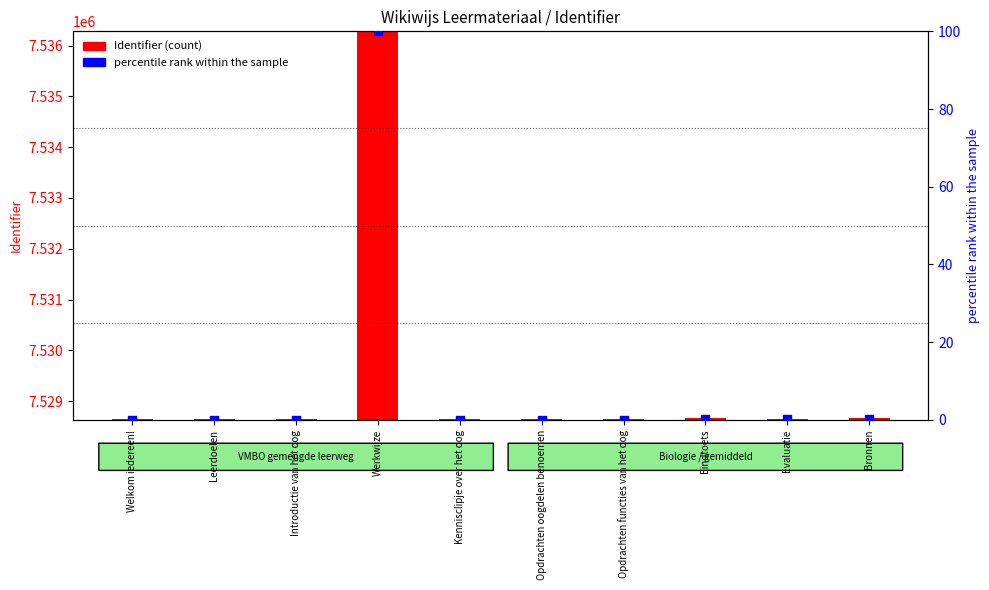

Which series has the largest total across all categories?

Identifier